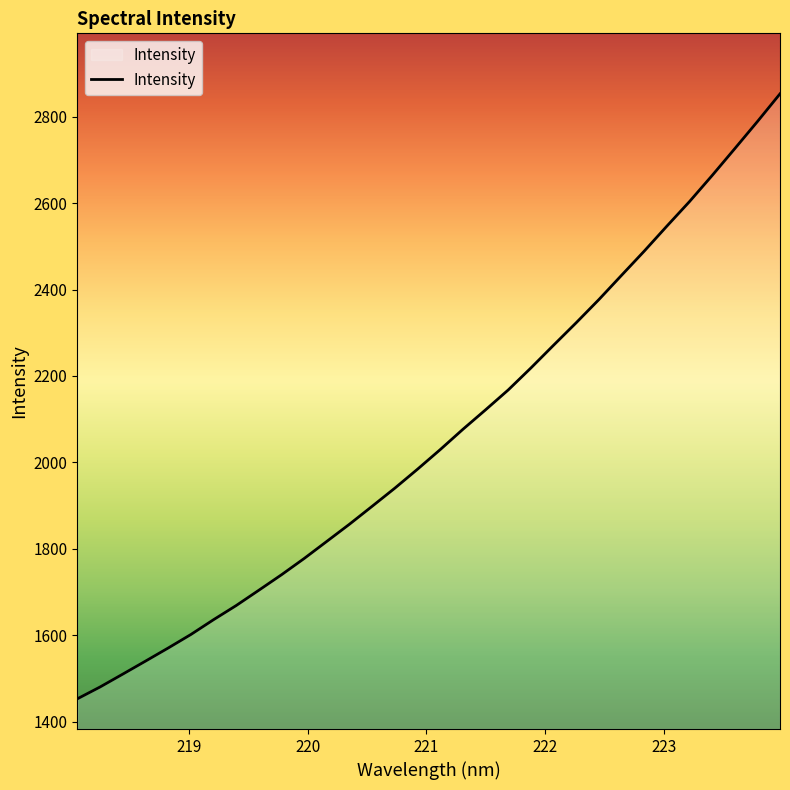

What is the maximum value shown in the chart?

2853.0